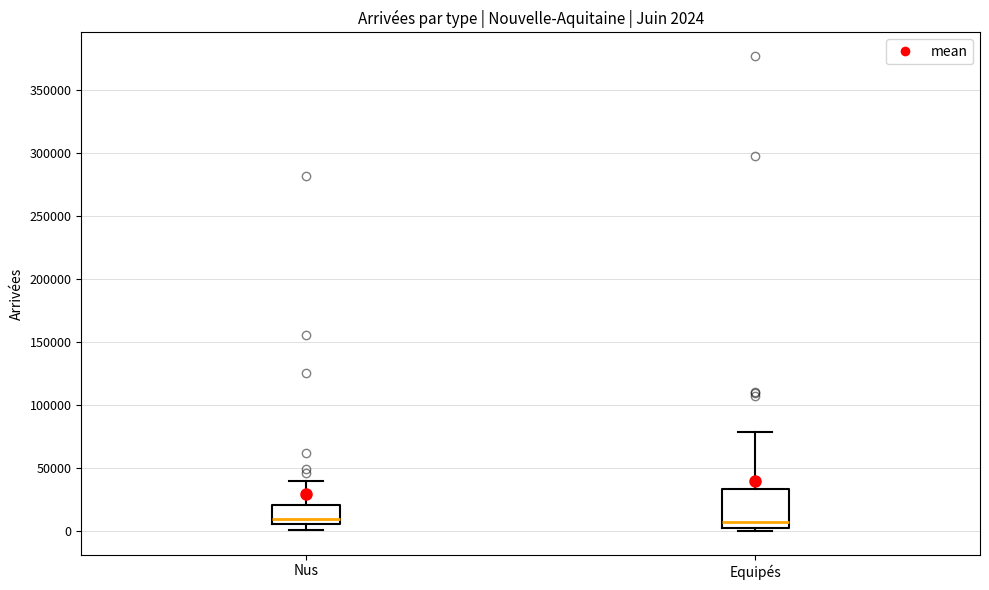

Comparing the boxes themselves (not the whiskers), which one is the tallest?

Equipés